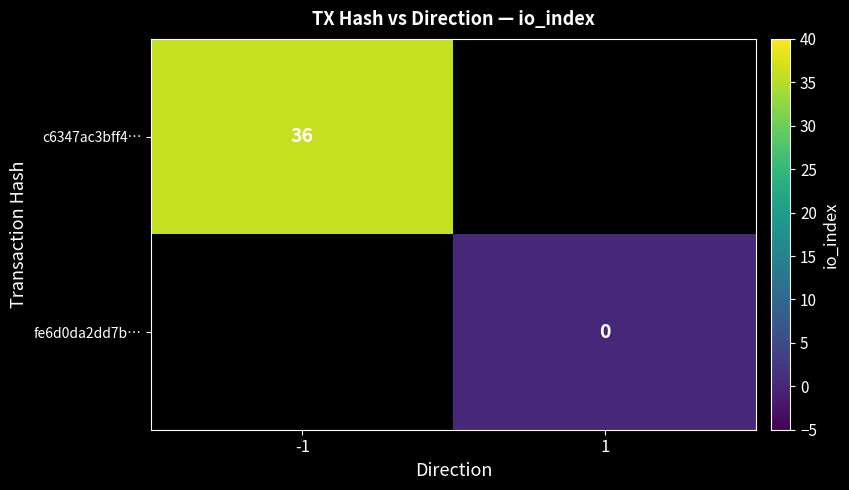

True or false: c6347ac3bff4… has a value of 57 at -1.

False